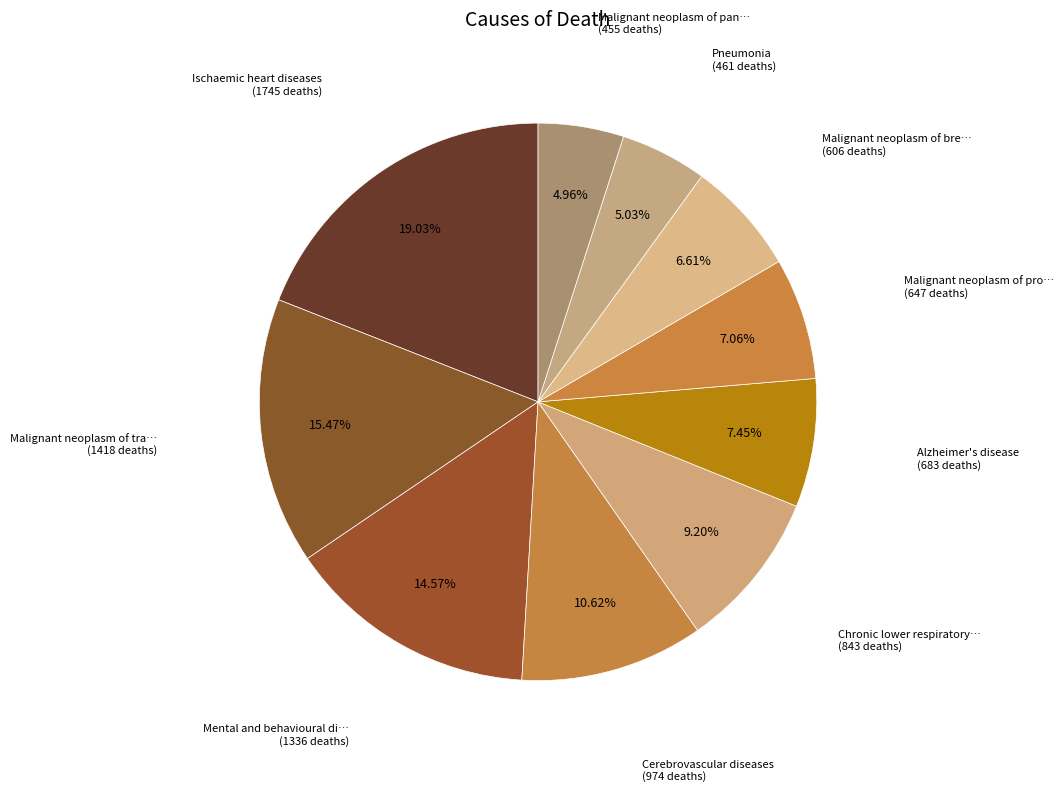

To the nearest percent, what is the average slice percentage?

10%